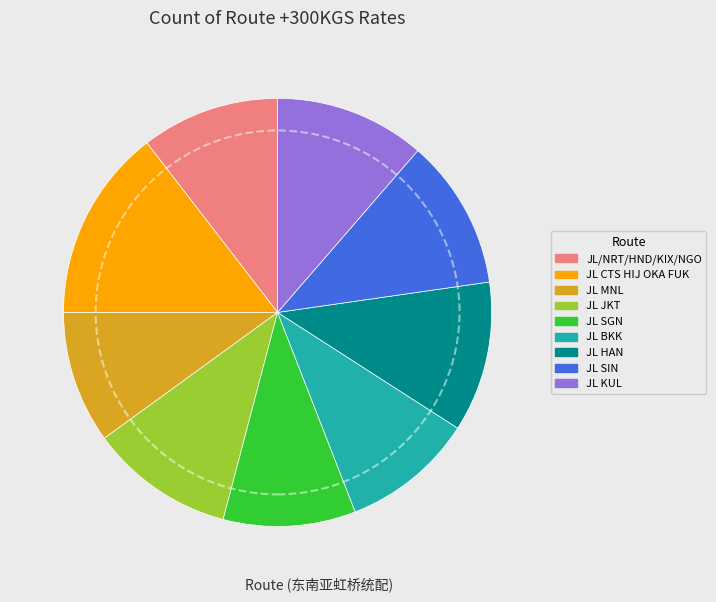

Between JL CTS HIJ OKA FUK and JL SGN, which is larger?

JL CTS HIJ OKA FUK